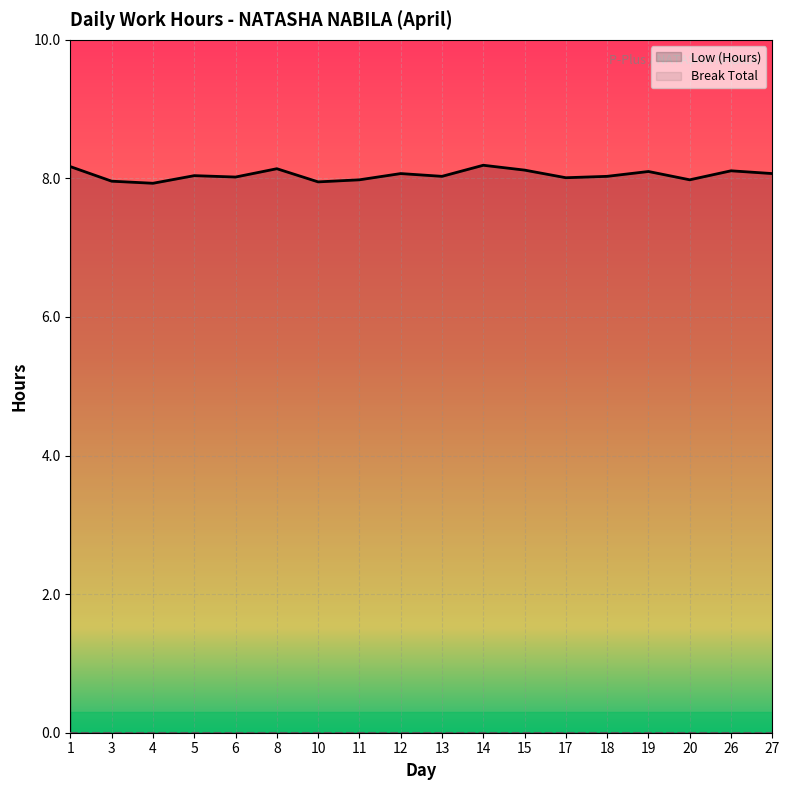

Rank the categories by value from highest to lowest.

14, 1, 8, 15, 26, 19, 12, 27, 5, 13, 18, 6, 17, 11, 20, 3, 10, 4